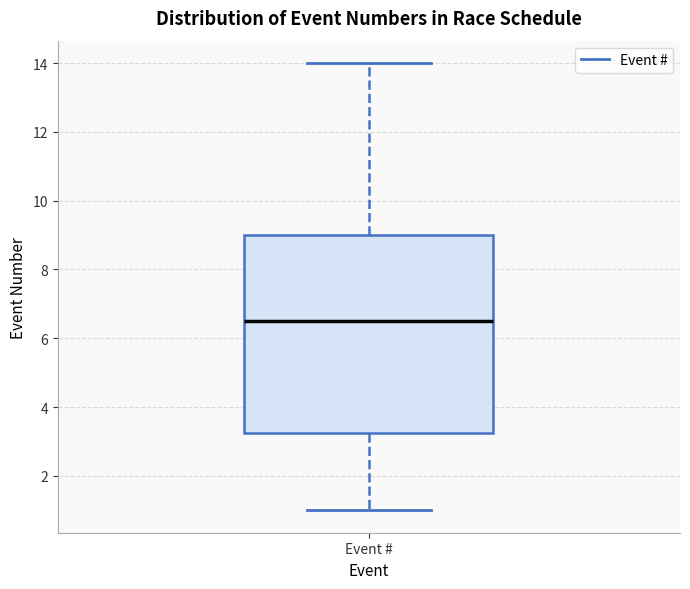

Read this box plot against the y-axis: the position of the median line, the range covered by the box, and the ends of both whiskers. The values are not printed on the chart, so give them approximately, as read against the axis.

median 6.6, box 3.2 to 9.0, whiskers 1.0 to 14.0